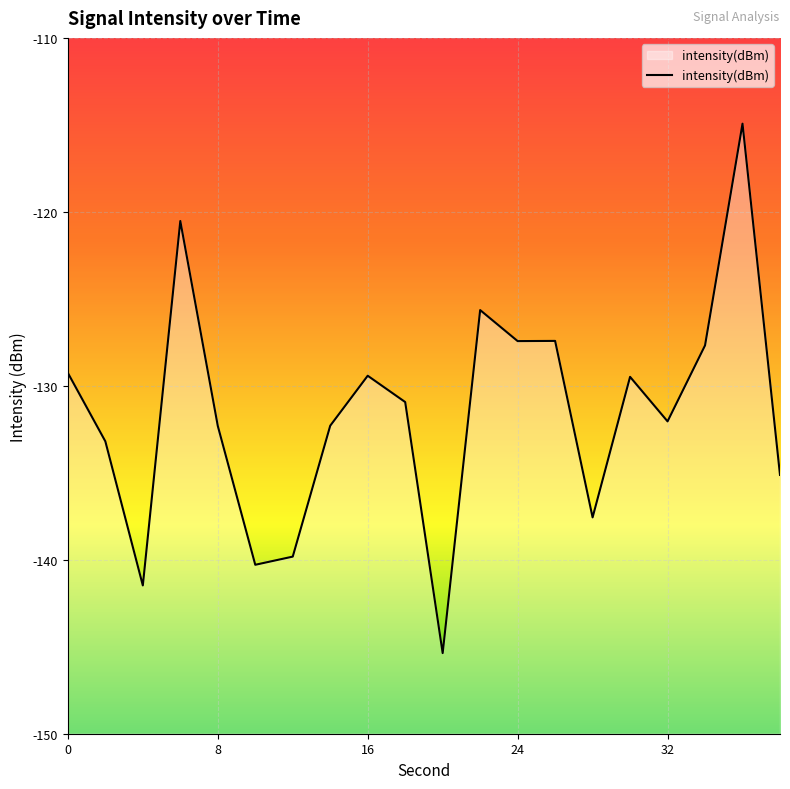

What is the difference between the values at 28 and 34?

9.9